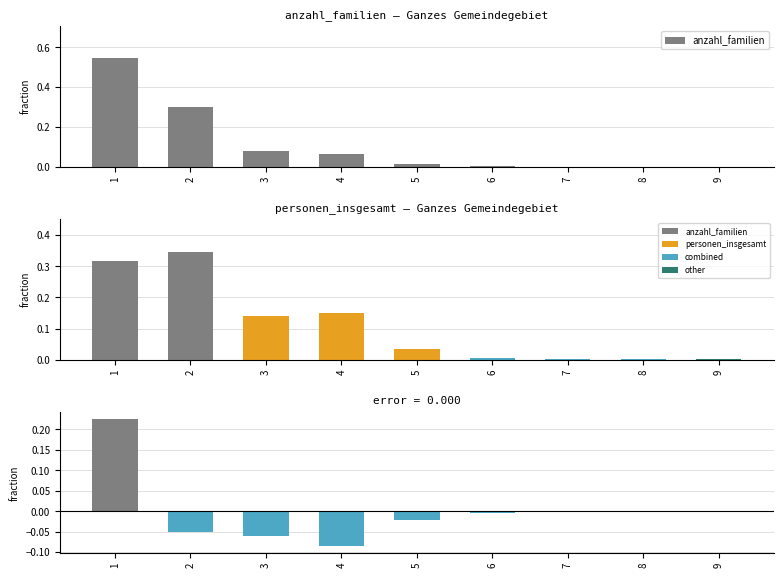

List the labels in order of value, smallest first.

8, 9, 7, 6, 5, 4, 3, 2, 1